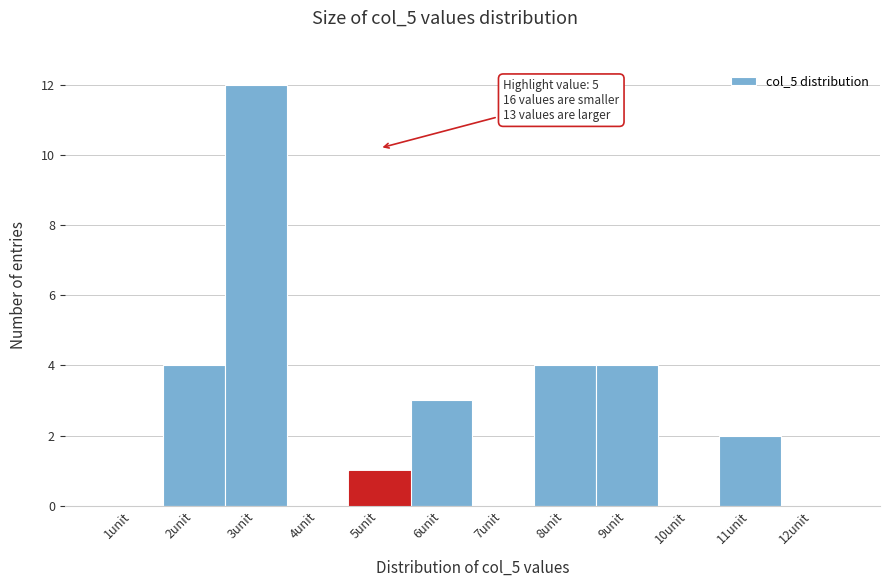

Reading left to right, what are all the values shown in this chart?

1unit=0	2unit=4	3unit=12	4unit=0	5unit=1	6unit=3	7unit=0	8unit=4	9unit=4	10unit=0	11unit=2	12unit=0